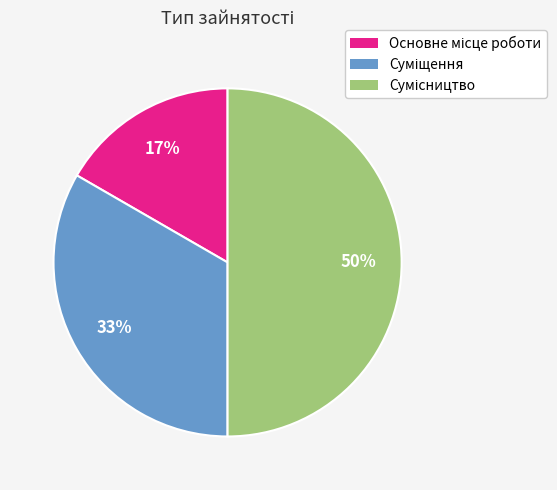

To the nearest percent, what is the difference between the largest and smallest slice percentages?

33%